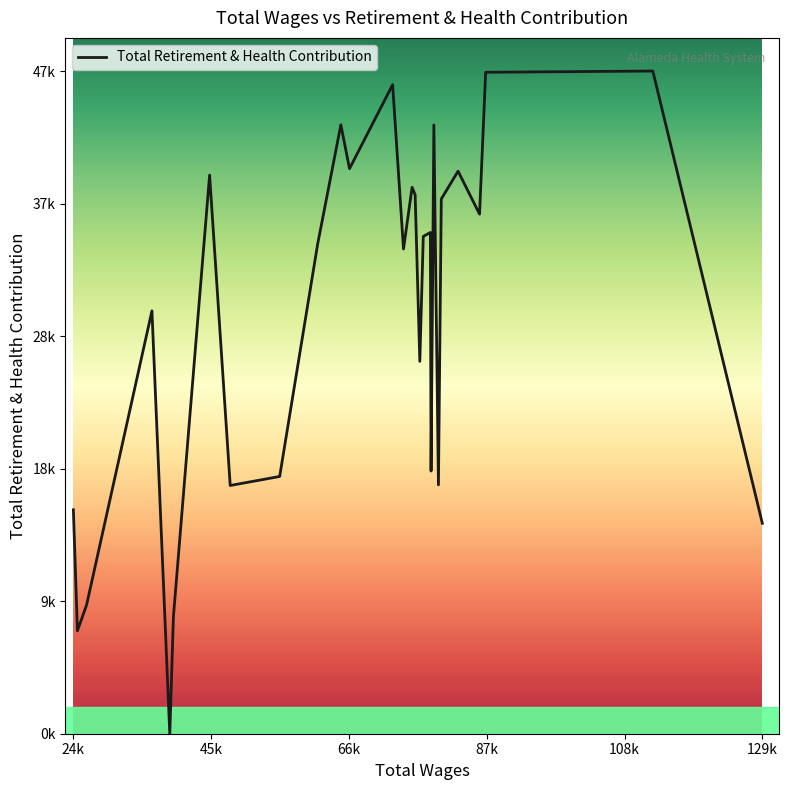

Is this an area chart (filled region under the line)?

No